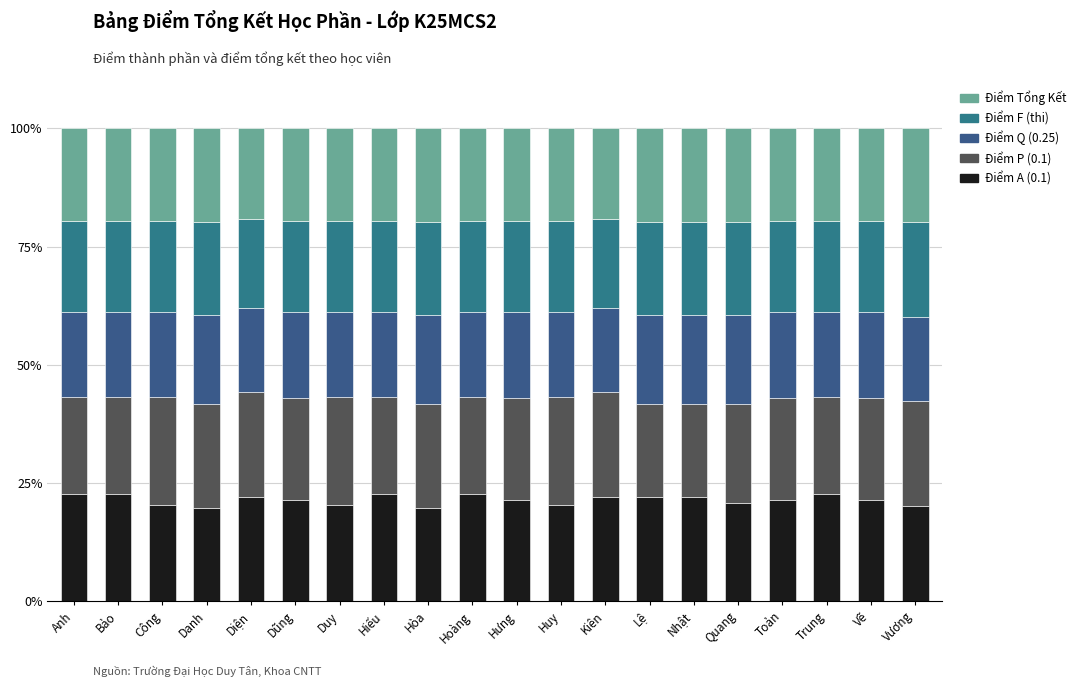

Does the chart contain stacked bars?

Yes